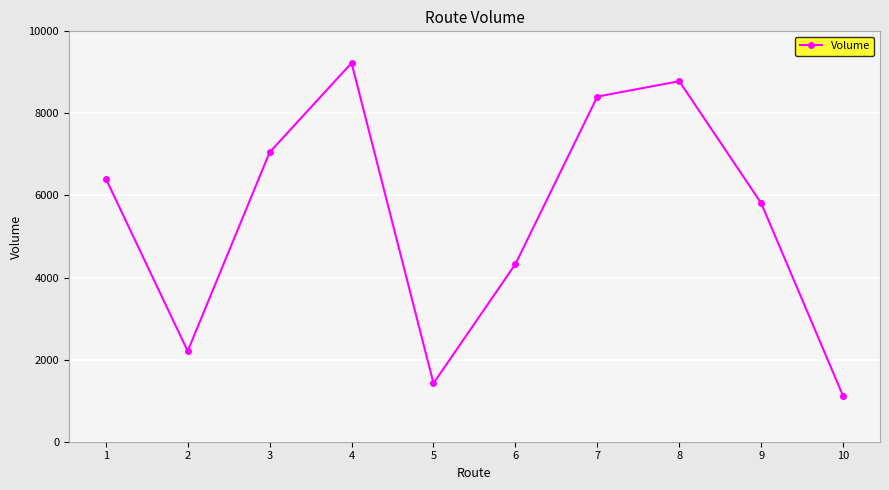

What is the value of the 9th point from the left?

5812